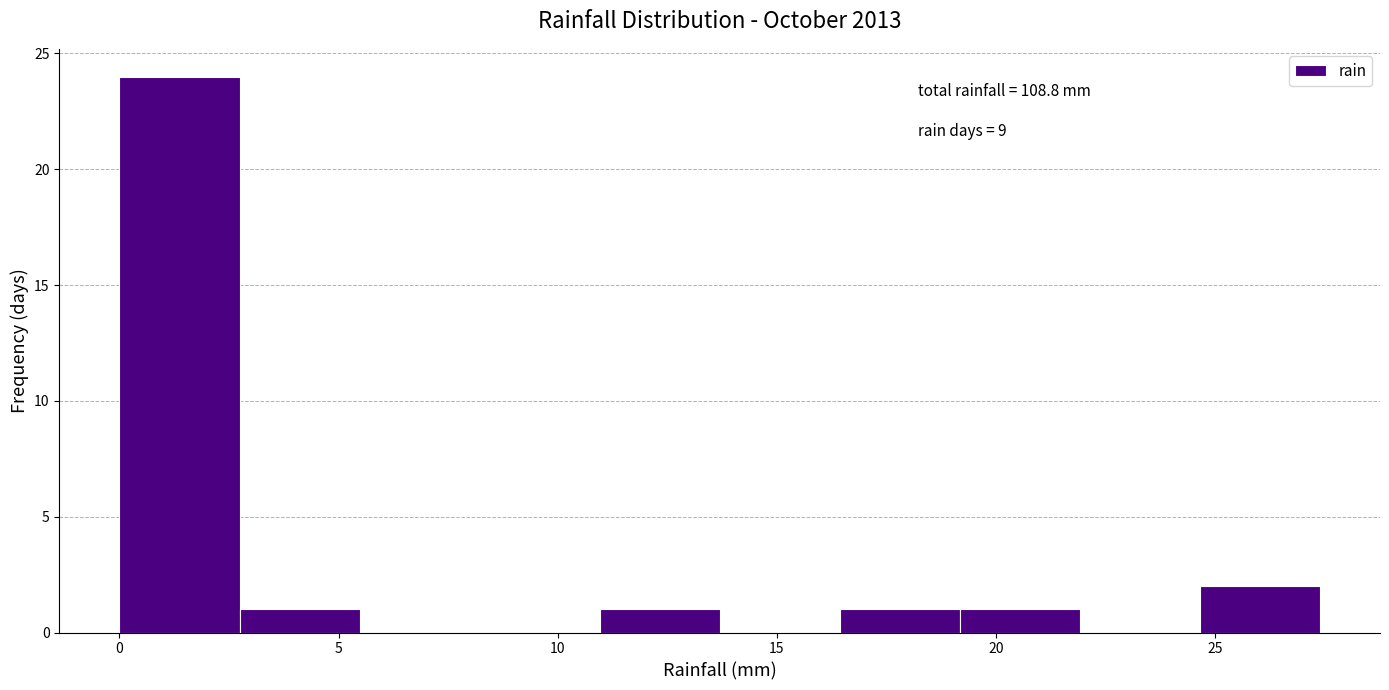

Which range on the x-axis has the tallest bar?

0.0 to 2.5